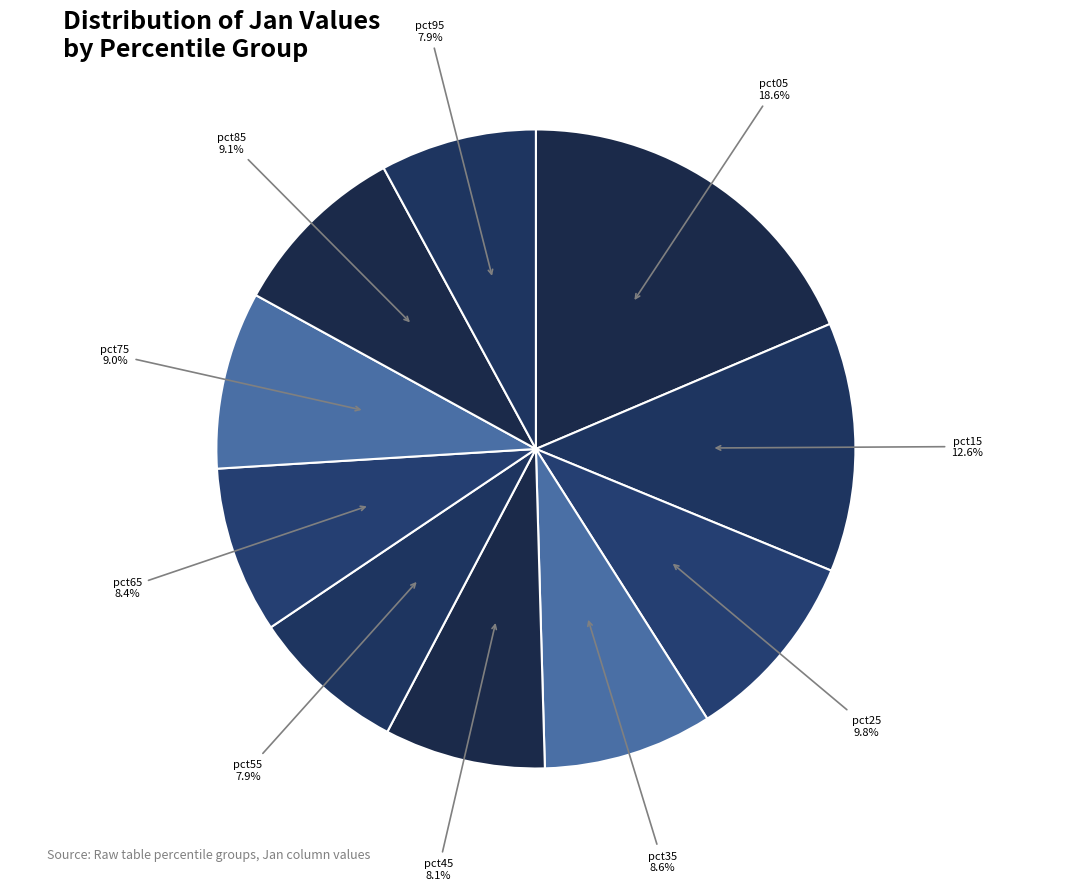

True or false: pct15 accounts for 23% of the total.

False